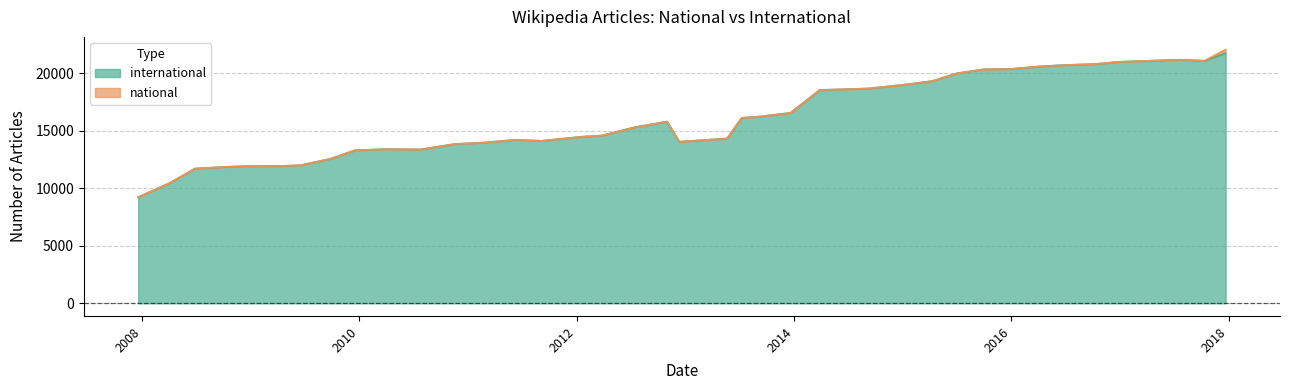

Read the value at 2011-02-21, to the nearest 10.

13970